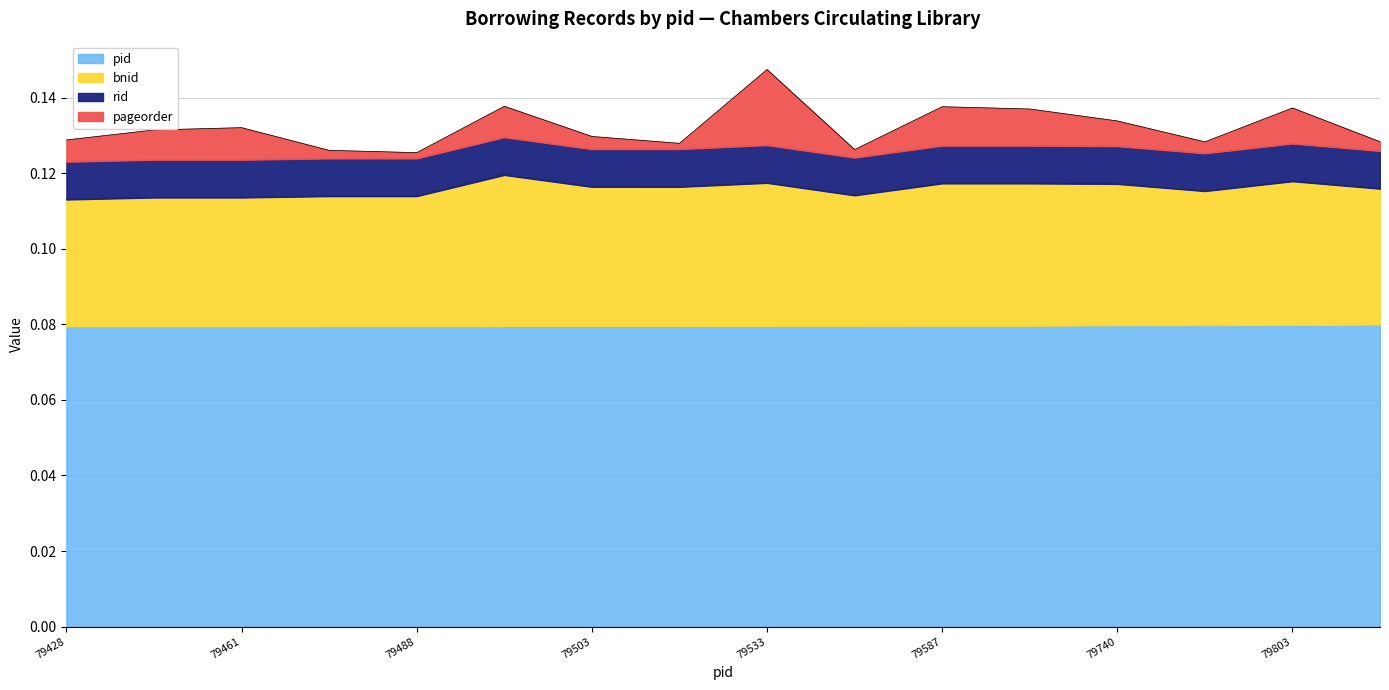

What is the maximum value for pid?

0.1